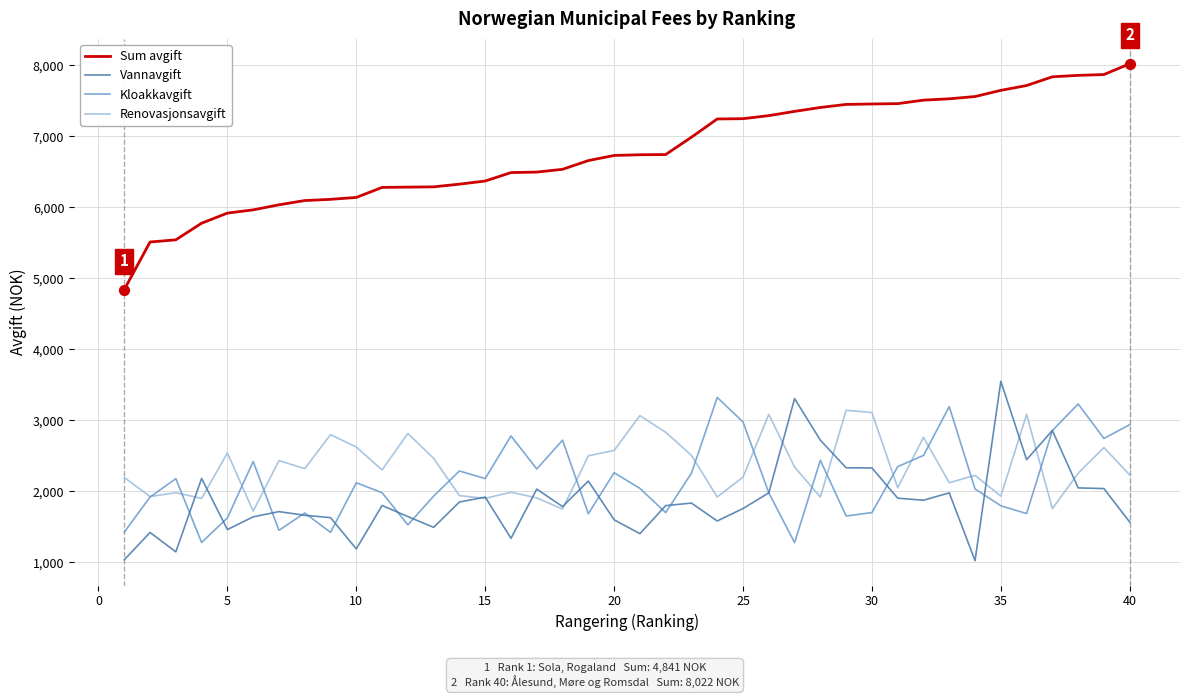

Which series has the largest range (max minus min)?

Sum avgift